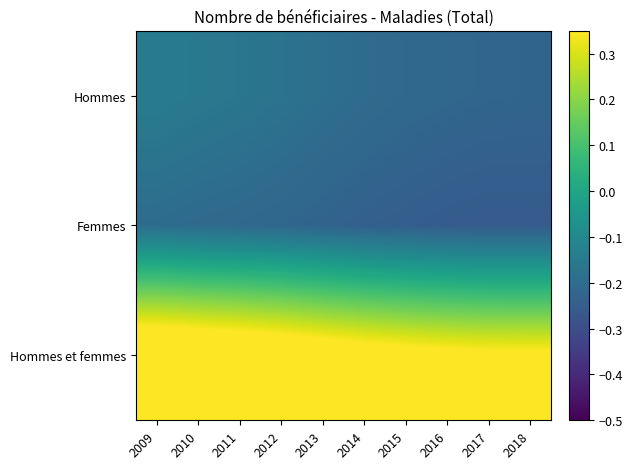

Which has a higher value, 2014 or 2017?

2014